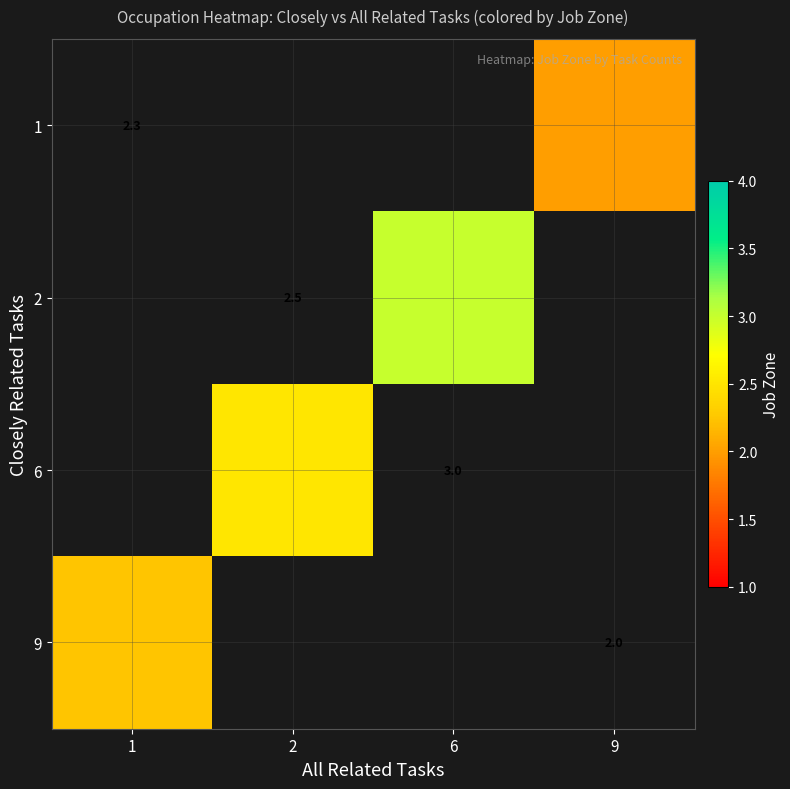

What is the minimum value shown in the chart?

2.0